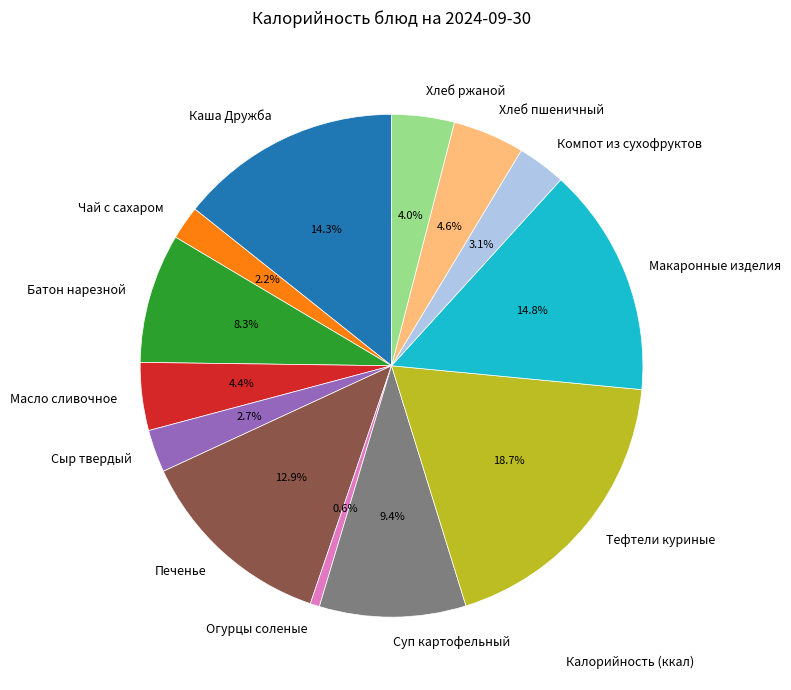

To the nearest percent, what is the combined percentage of Батон нарезной and Огурцы соленые?

9%